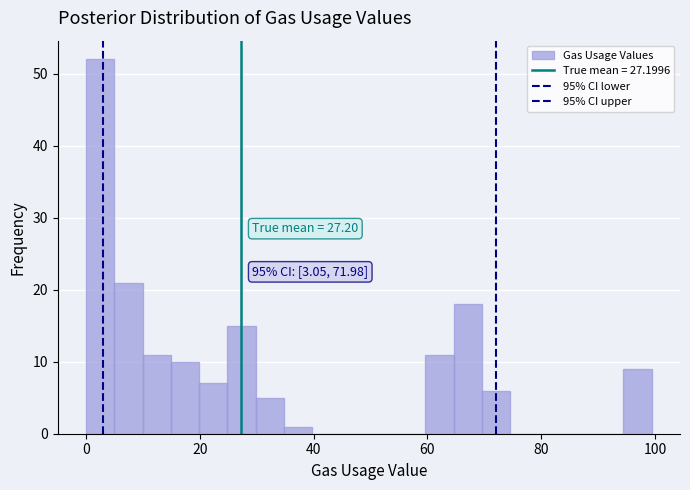

Around what value on the x-axis is the tallest bar? Give the approximate position of its centre, as read against the axis.

2